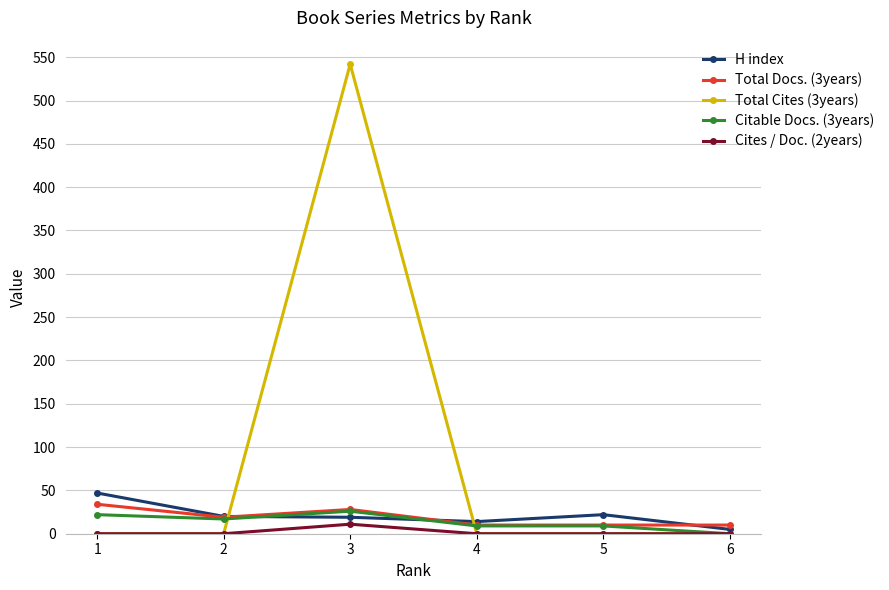

True or false: Total Cites (3years) has more than 2 points higher than both neighbors.

False